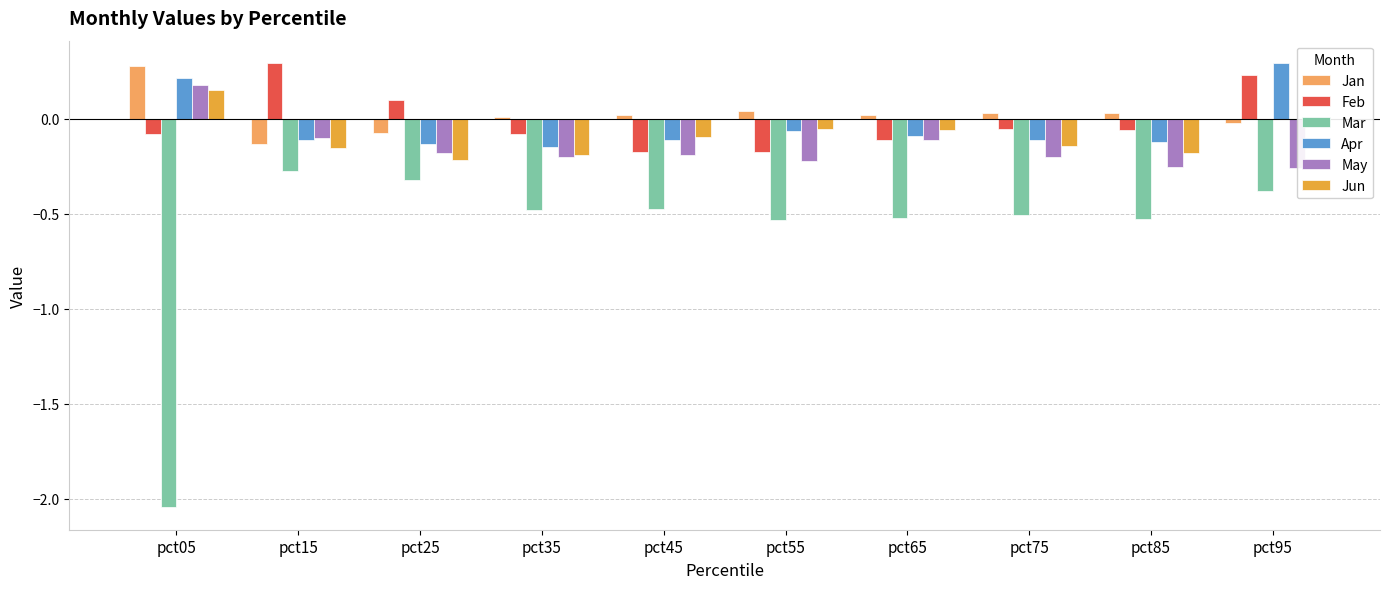

True or false: Mar has a value of -0.4 at pct15.

False